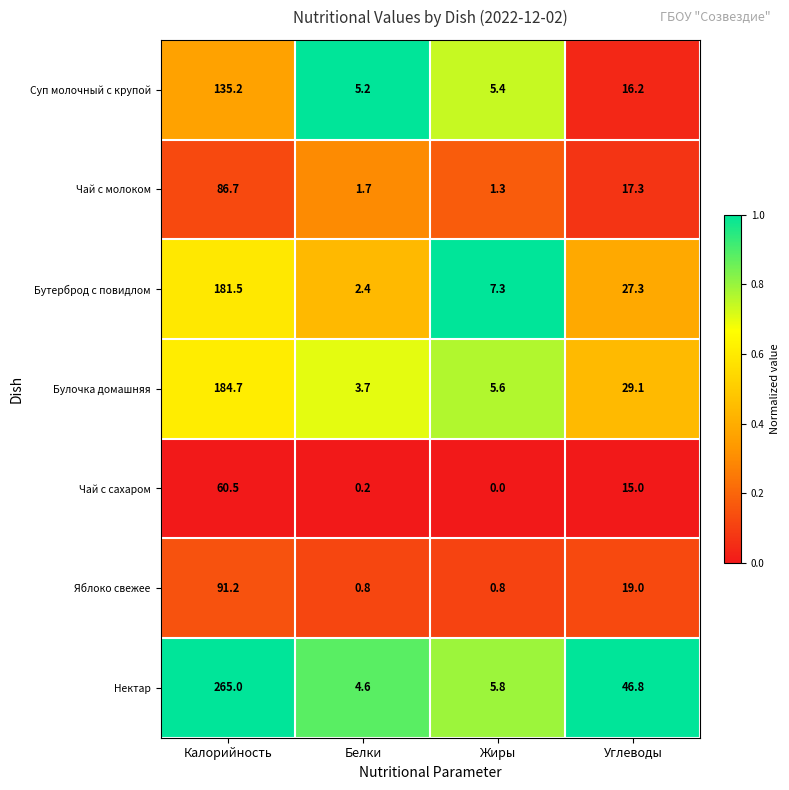

Reading left to right, transcribe all the data shown in this chart.

Суп молочный с крупой: 135.2	5.2	5.4	16.2
Чай с молоком: 86.7	1.7	1.3	17.3
Бутерброд с повидлом: 181.5	2.4	7.3	27.3
Булочка домашняя: 184.7	3.7	5.6	29.1
Чай с сахаром: 60.5	0.2	0.0	15.0
Яблоко свежее: 91.2	0.8	0.8	19.0
Нектар: 265.0	4.6	5.8	46.8